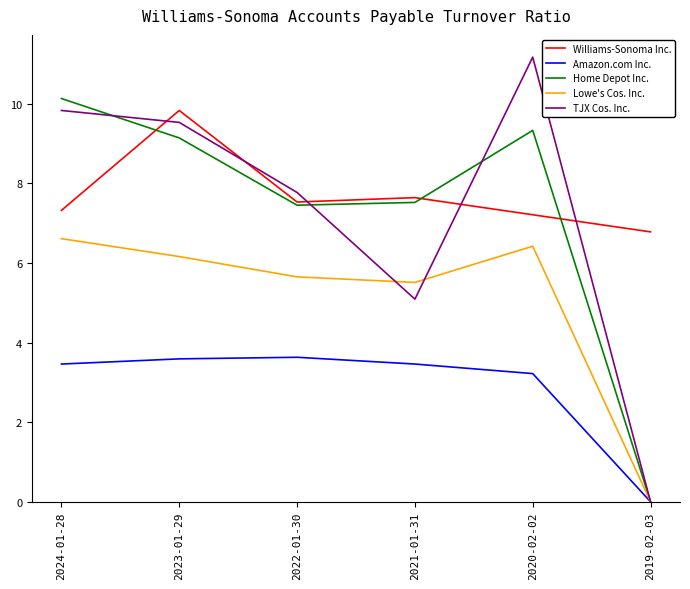

What position from the right is 2023-01-29?

5